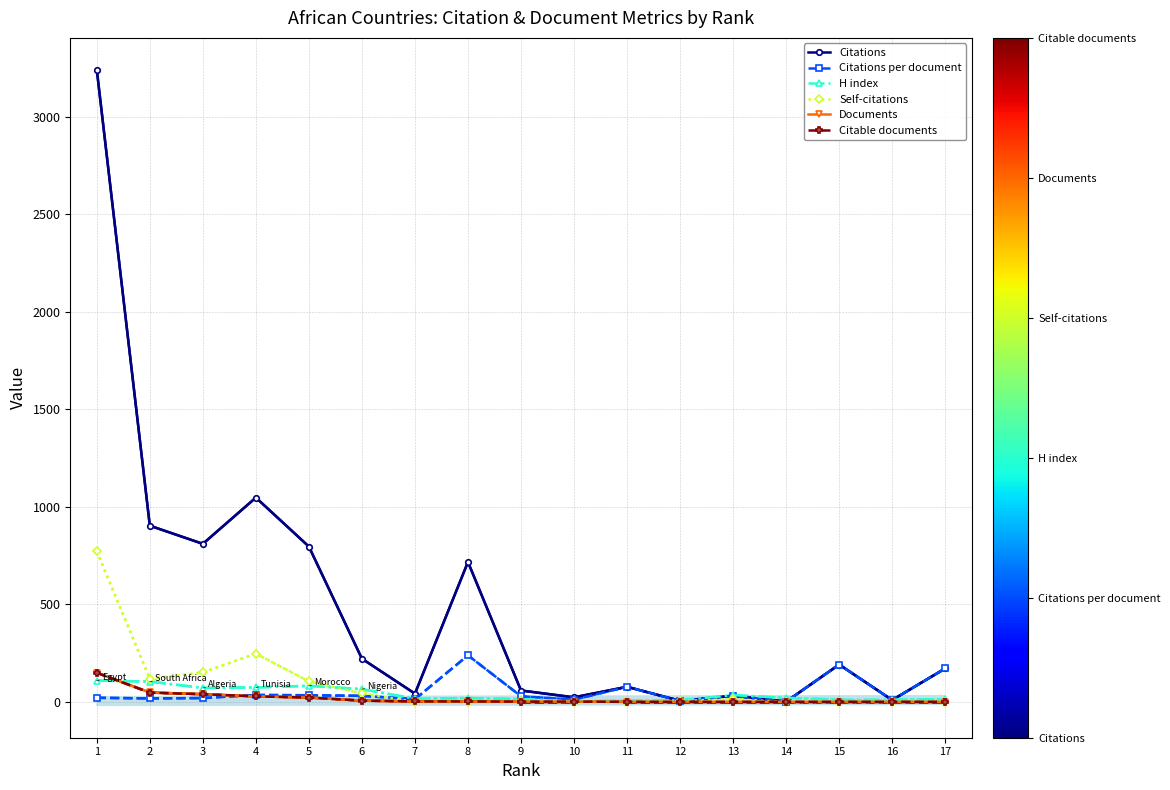

How many distinct data groups are displayed?

6